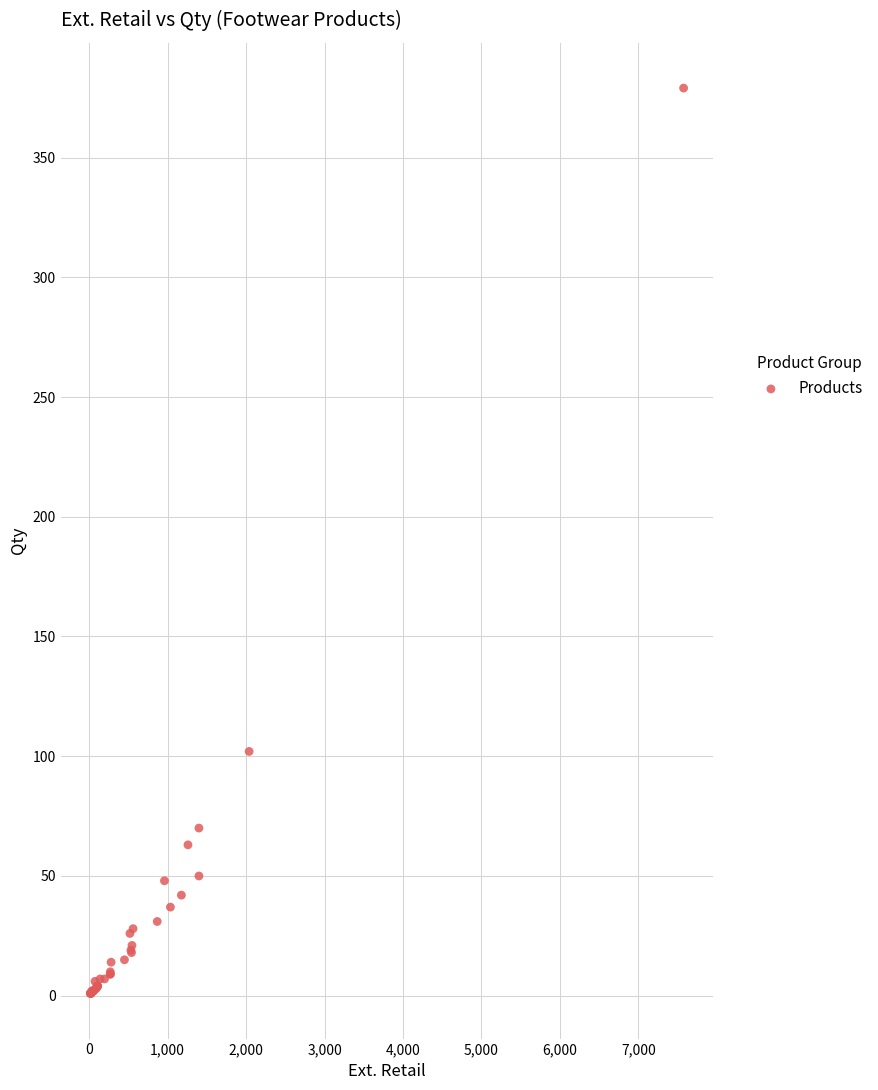

What Y value in the scatter plot is closest to 190?

102